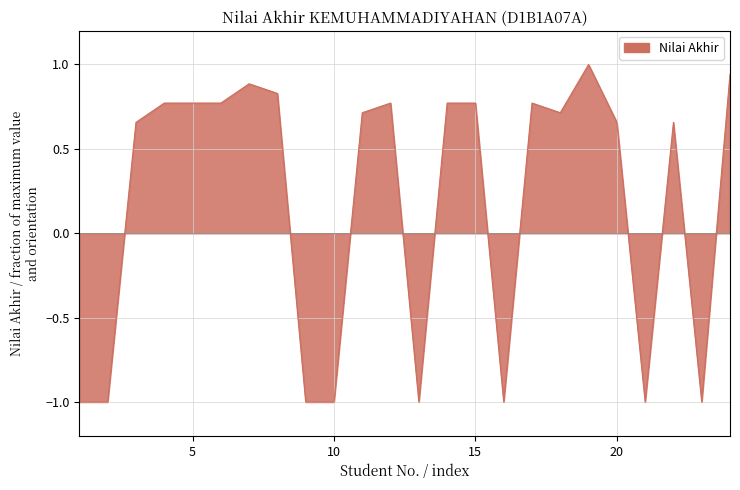

What is the smallest value displayed?

-1.0